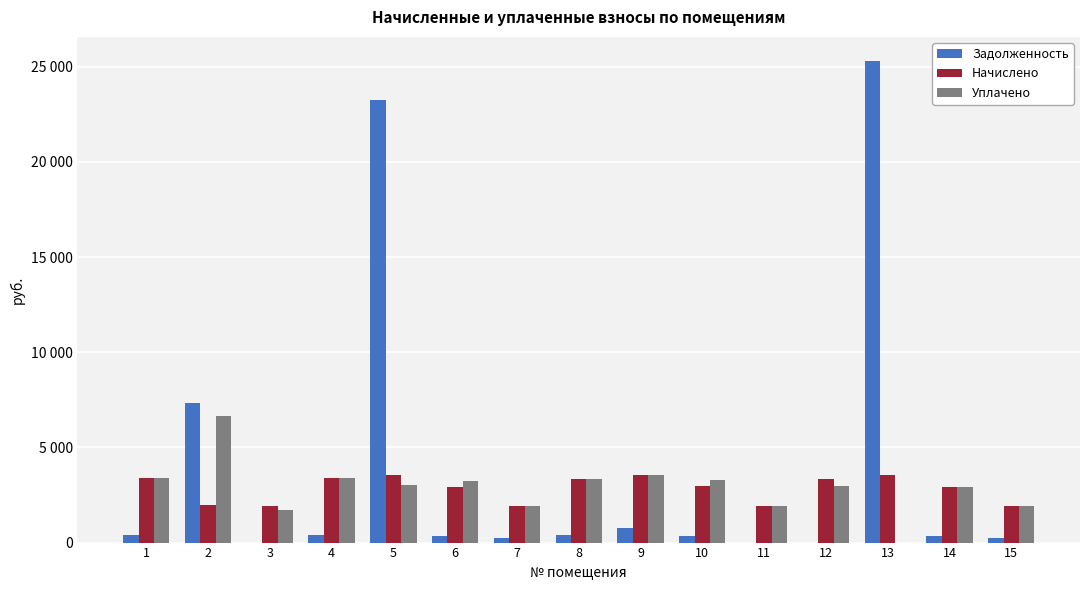

What are all the series names shown in the legend?

Задолженность, Начислено, Уплачено